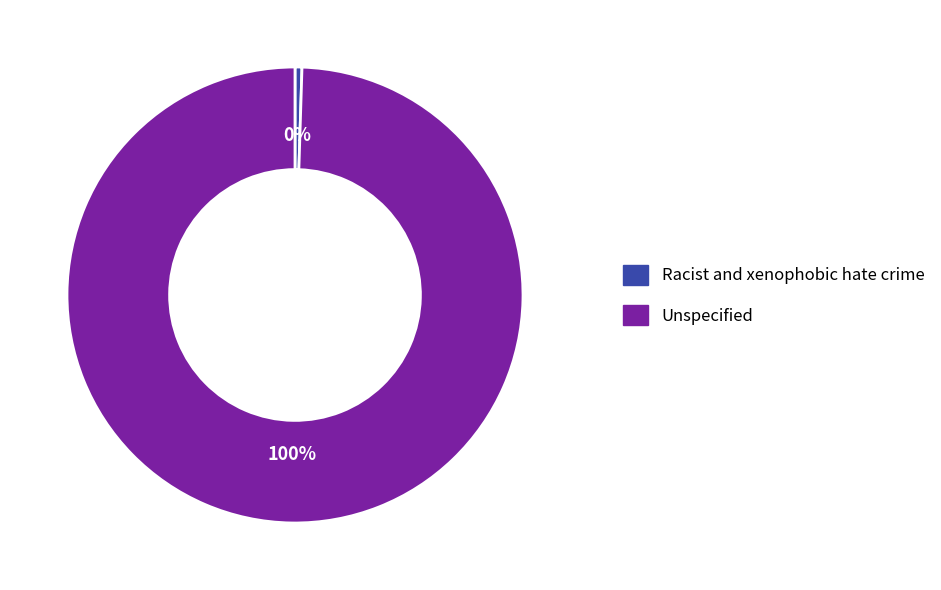

Approximately how many times larger is the value at Unspecified compared to Racist and xenophobic hate crime?

203.0